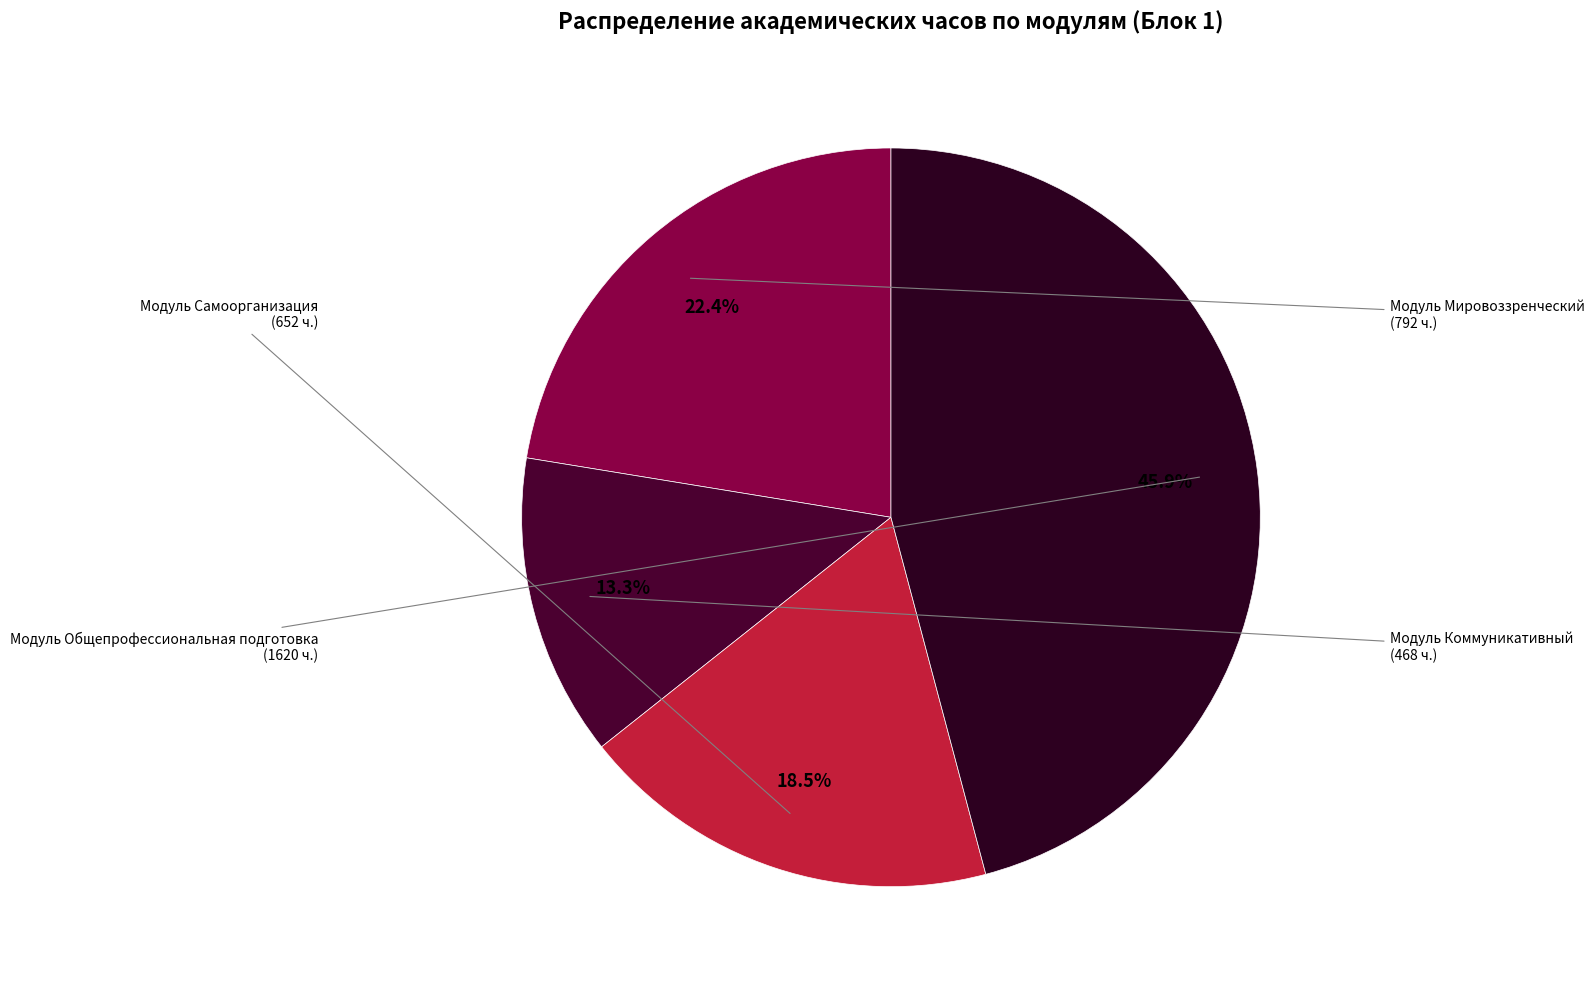

Between Модуль Коммуникативный and Модуль Самоорганизация, which is larger?

Модуль Самоорганизация